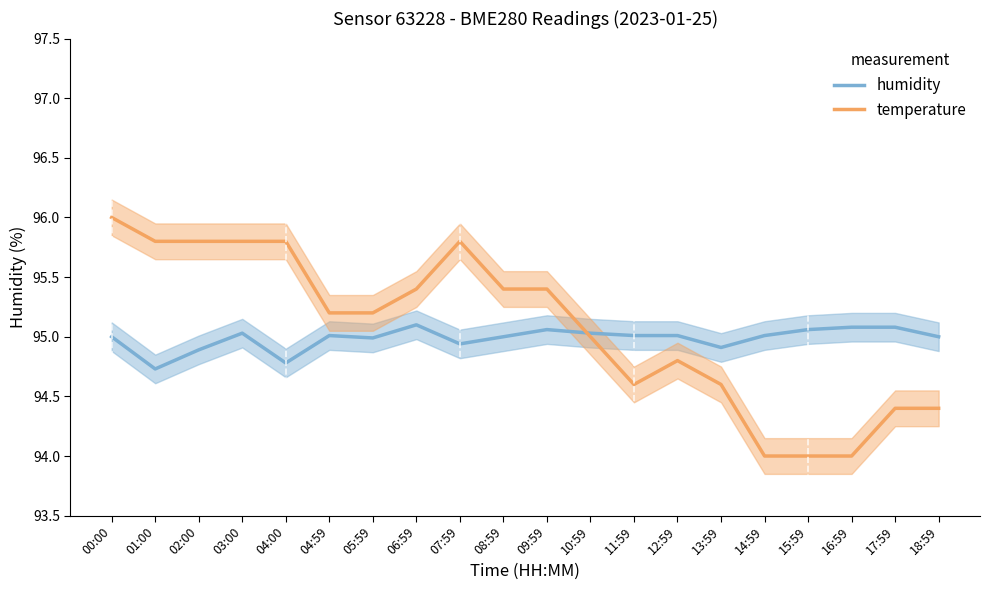

Which series ends up on top after the final intersection of temperature and humidity?

humidity